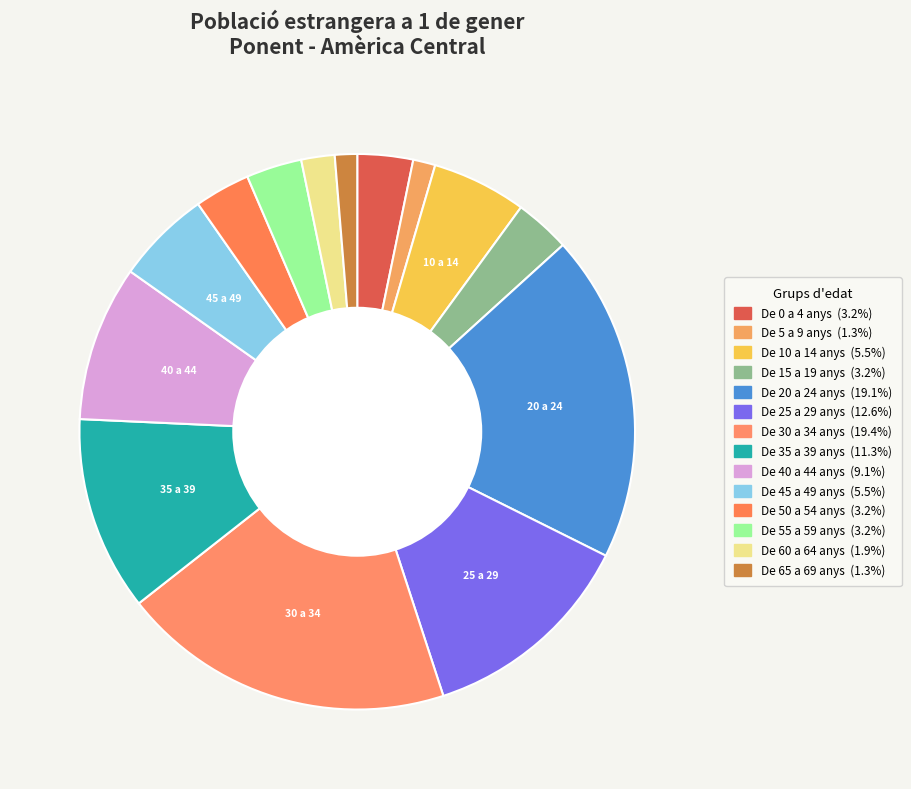

How many slices are in this pie chart?

14